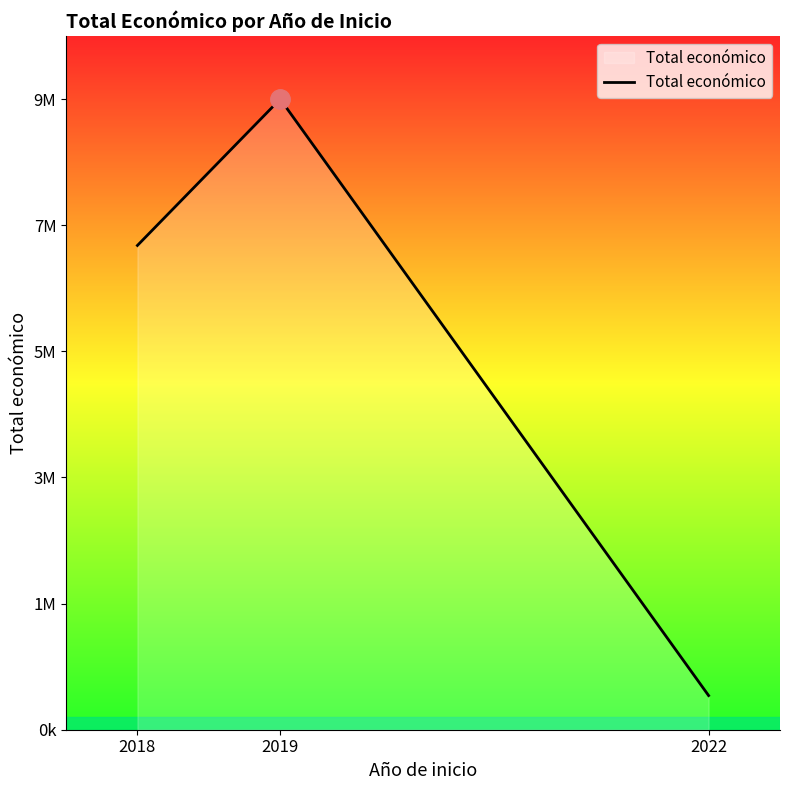

Which category has the highest value across all series?

2019